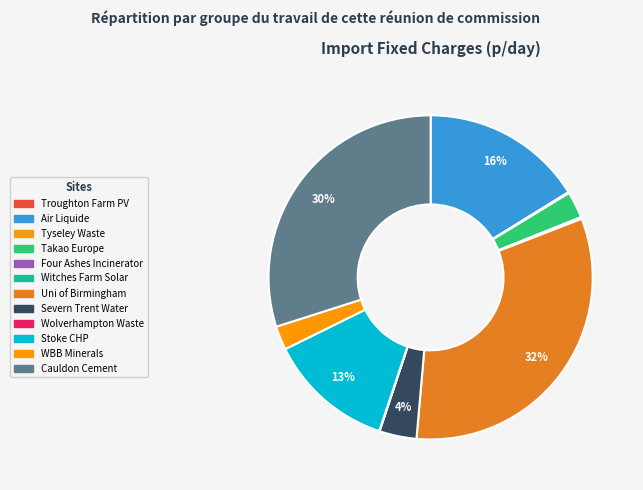

Which slice is the smallest?

Troughton Farm PV